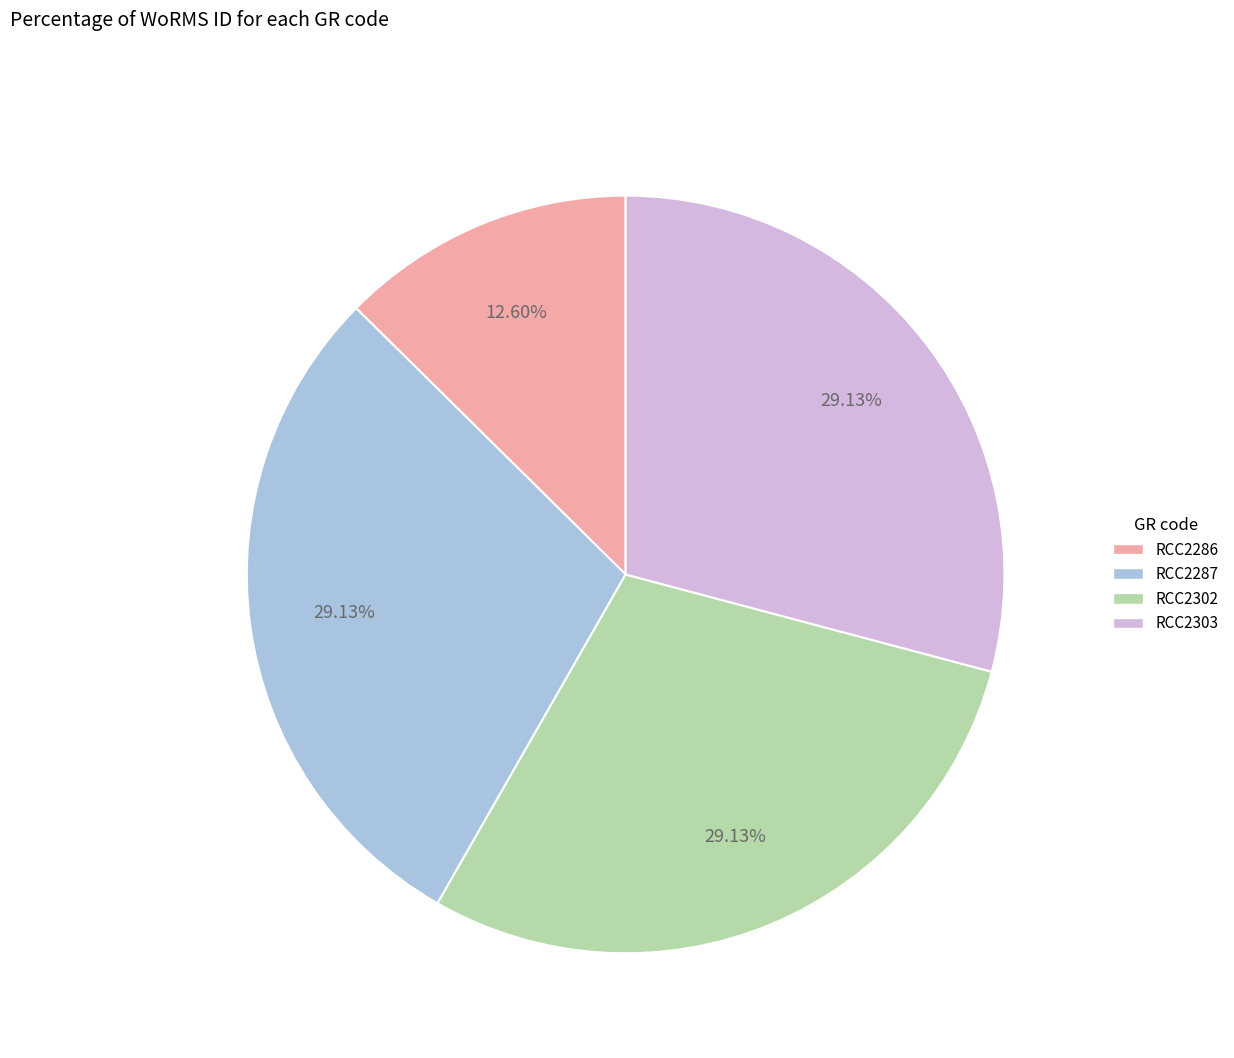

To the nearest percent, what is the average slice percentage?

25%